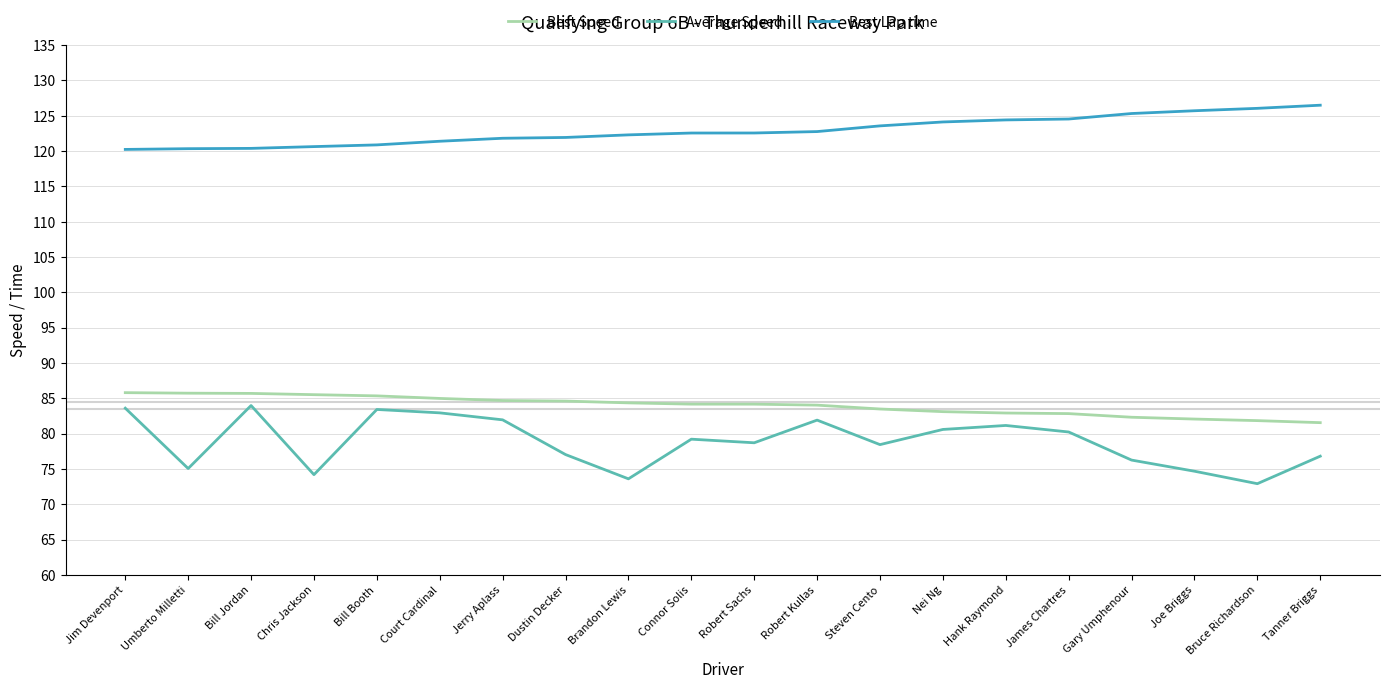

What is the difference between the Best Speed values at Umberto Milletti and Joe Briggs?

3.7